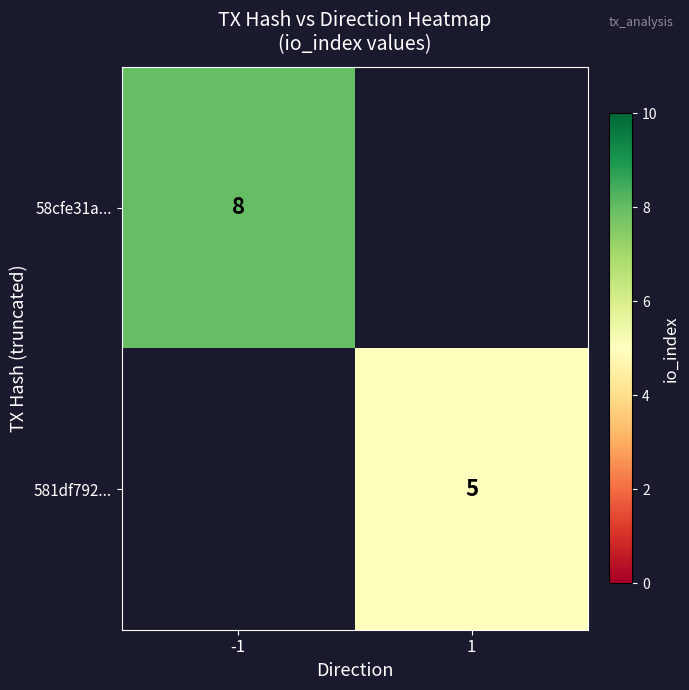

Between 1 and -1, which is larger?

-1